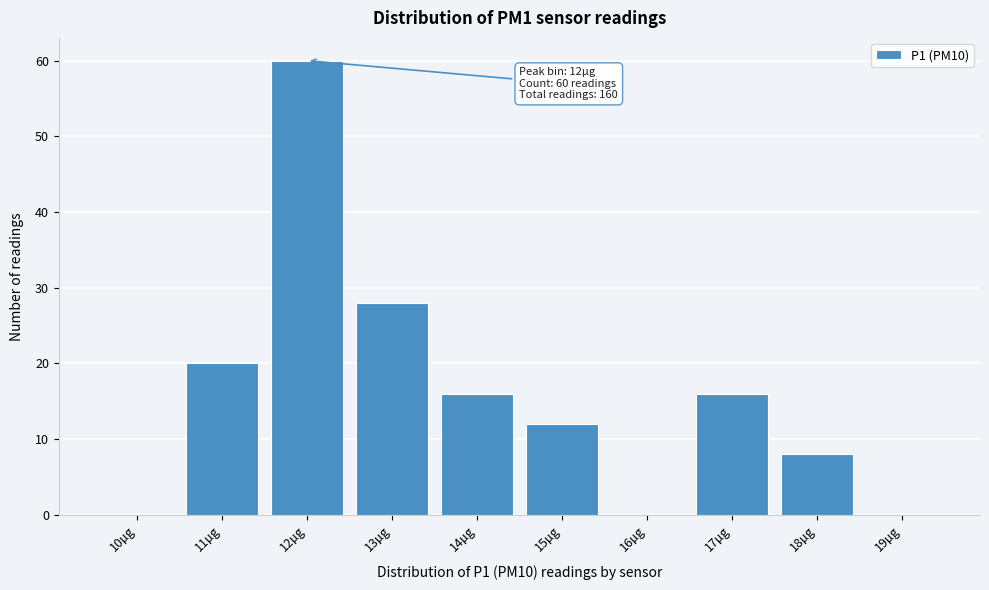

Reading right to left, extract all data points from this chart.

19µg=0	18µg=8	17µg=16	16µg=0	15µg=12	14µg=16	13µg=28	12µg=60	11µg=20	10µg=0